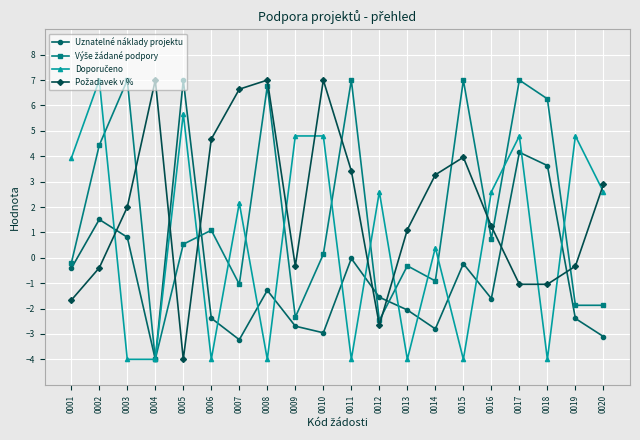

Where is the first local maximum for Uznatelné náklady projektu?

0002